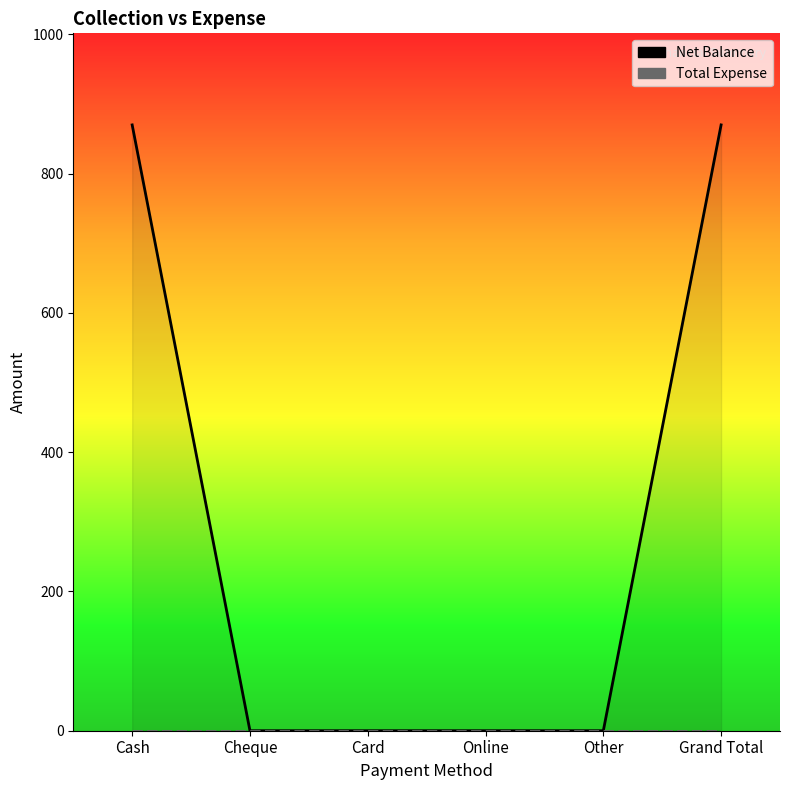

How many lines are shown in the chart?

2